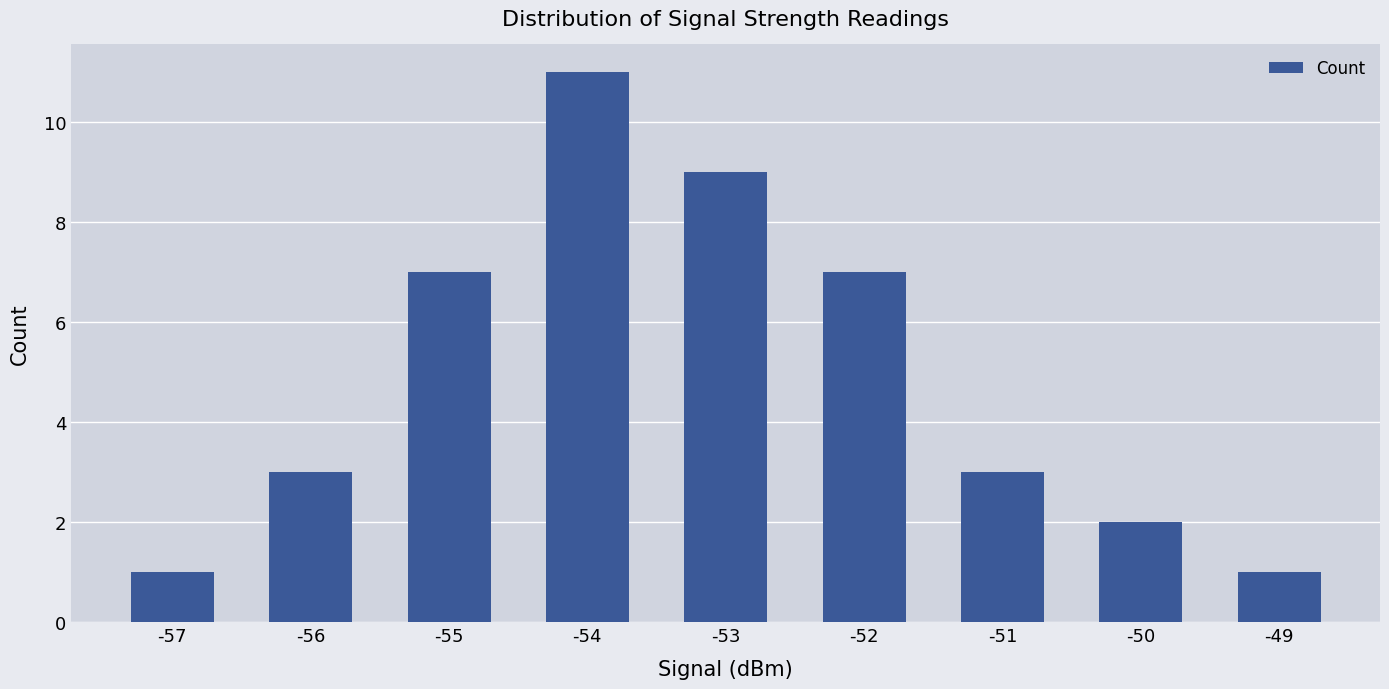

What is the greatest value displayed?

11